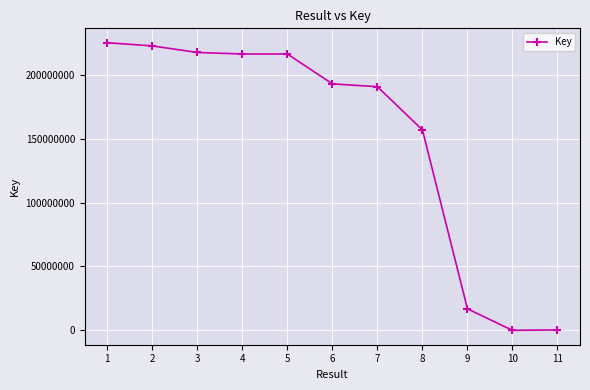

How many categories are shown in the chart?

11